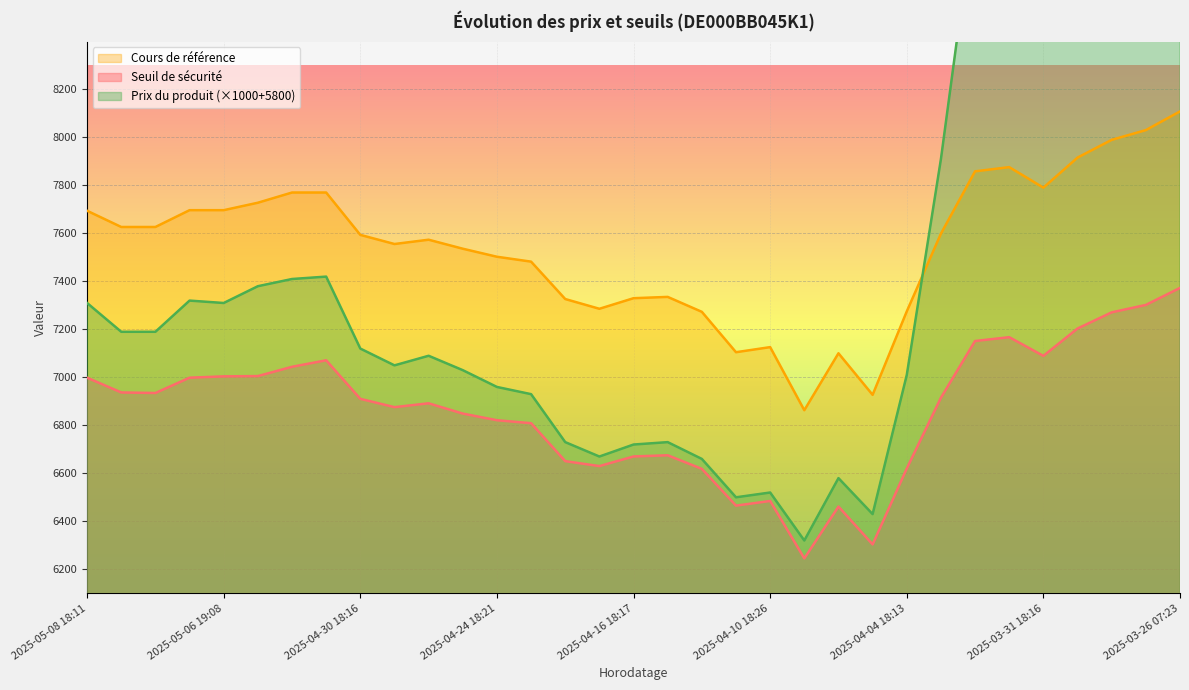

What is the difference between the Seuil de sécurité values at 2025-05-05 19:10 and 2025-04-22 18:14?

354.6